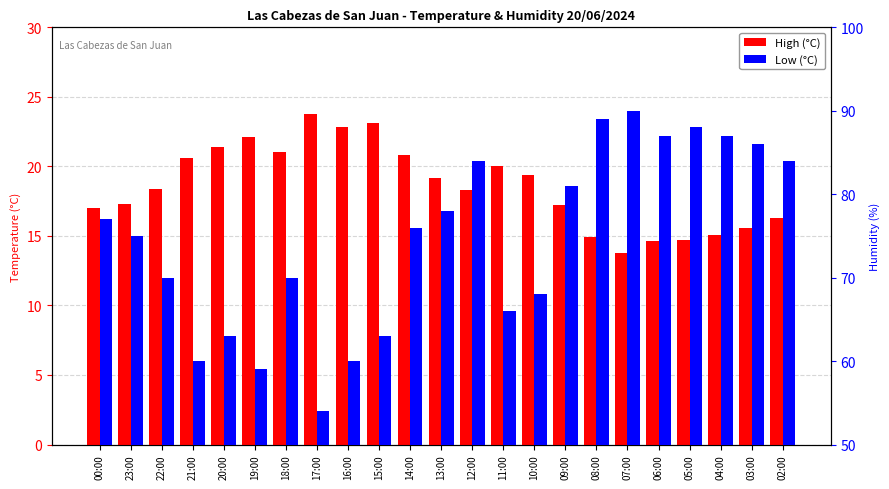

What position from the right is 16:00?

15